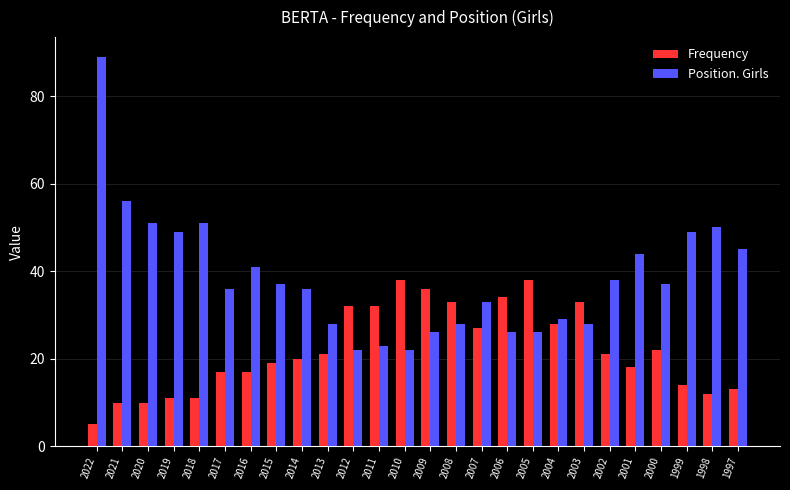

Which series has the largest range (max minus min)?

Position. Girls